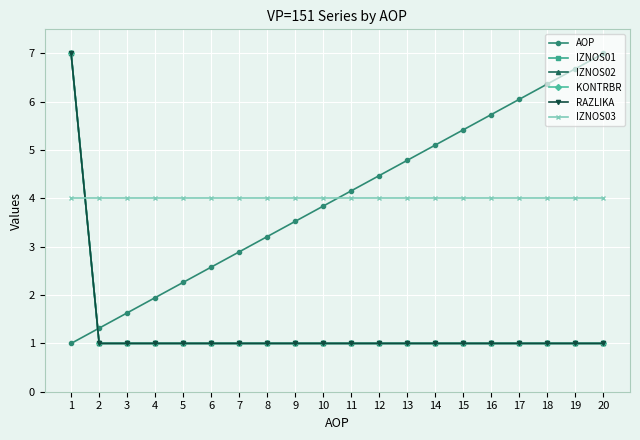

The value of RAZLIKA at 12 is 1.0. True or false?

True